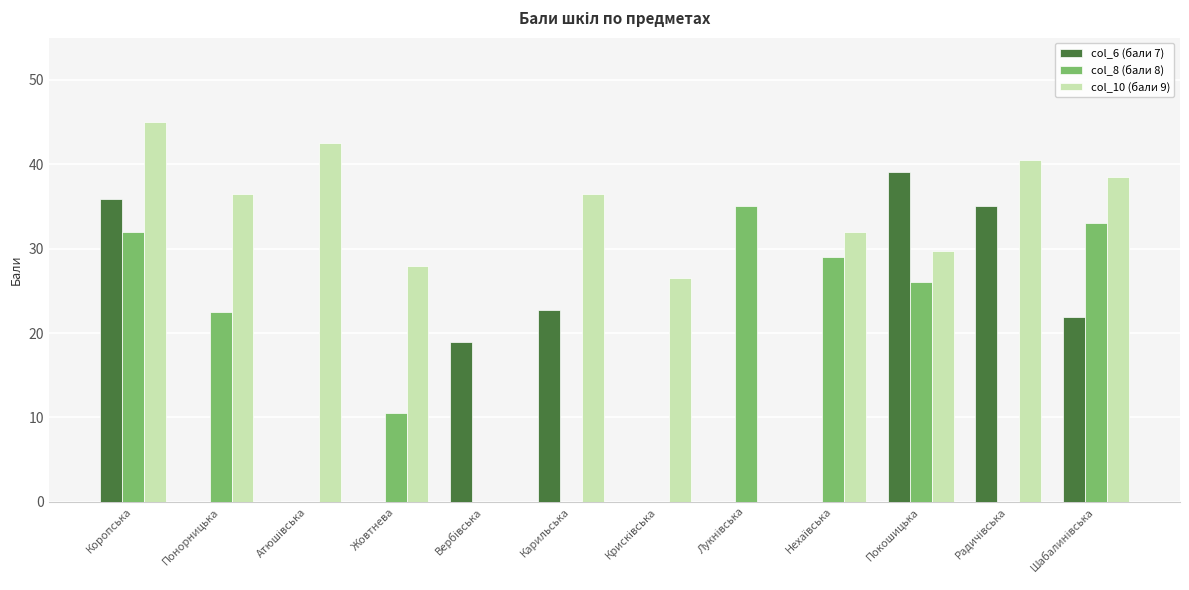

Which series has the largest total across all categories?

col_10 (бали 9)